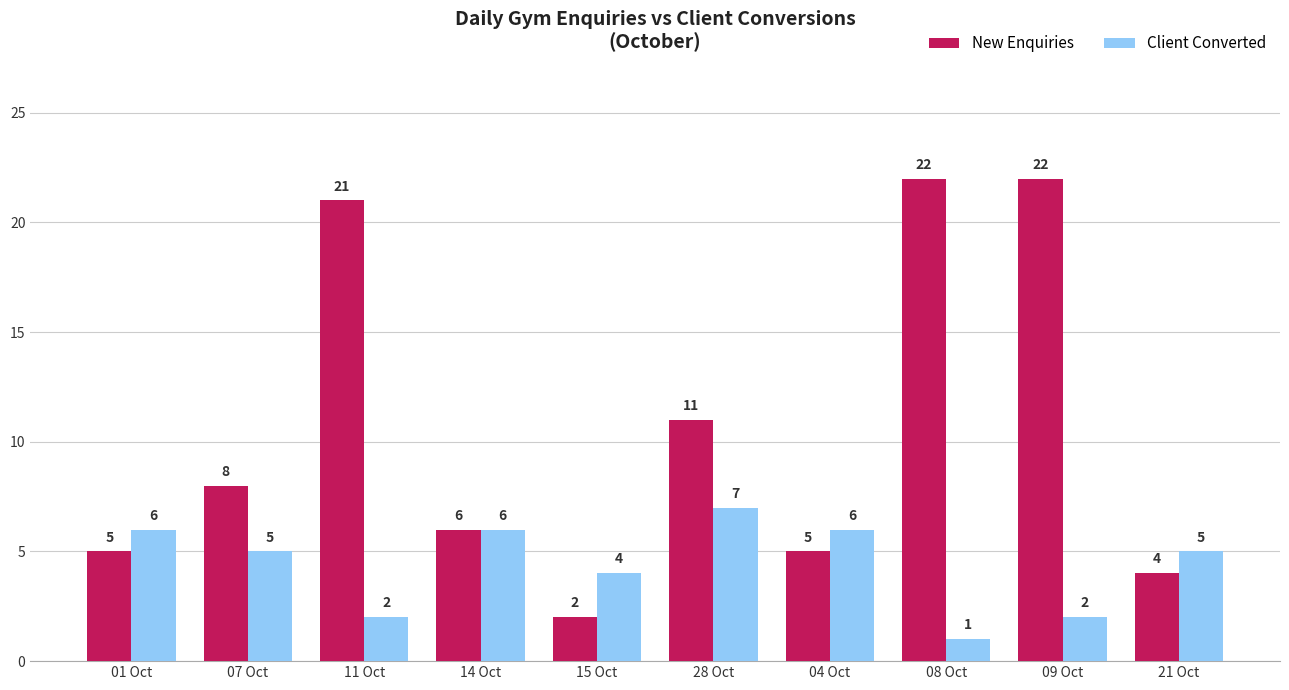

Reading right to left, what are all the values shown in this chart?

New Enquiries: 21 Oct=4	09 Oct=22	08 Oct=22	04 Oct=5	28 Oct=11	15 Oct=2	14 Oct=6	11 Oct=21	07 Oct=8	01 Oct=5
Client Converted: 21 Oct=5	09 Oct=2	08 Oct=1	04 Oct=6	28 Oct=7	15 Oct=4	14 Oct=6	11 Oct=2	07 Oct=5	01 Oct=6